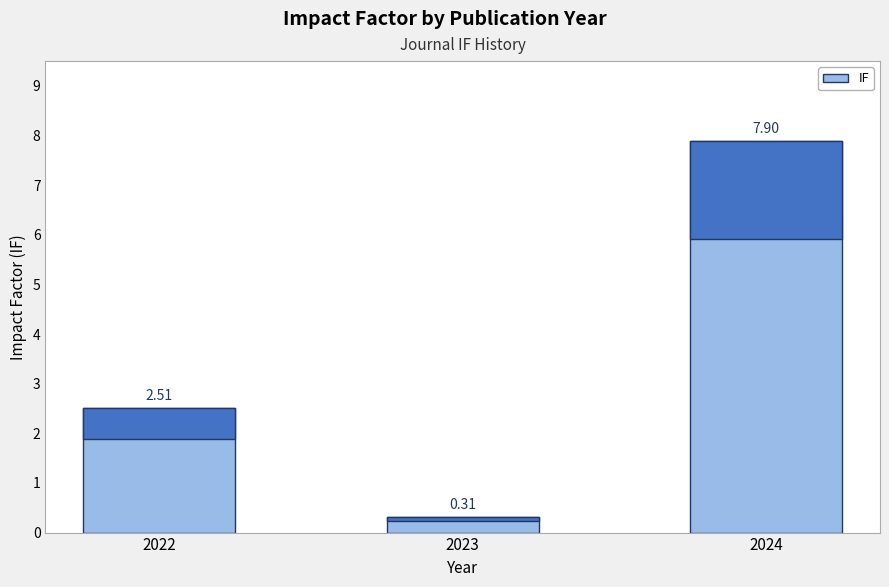

Which category has the lowest value across all series?

2023